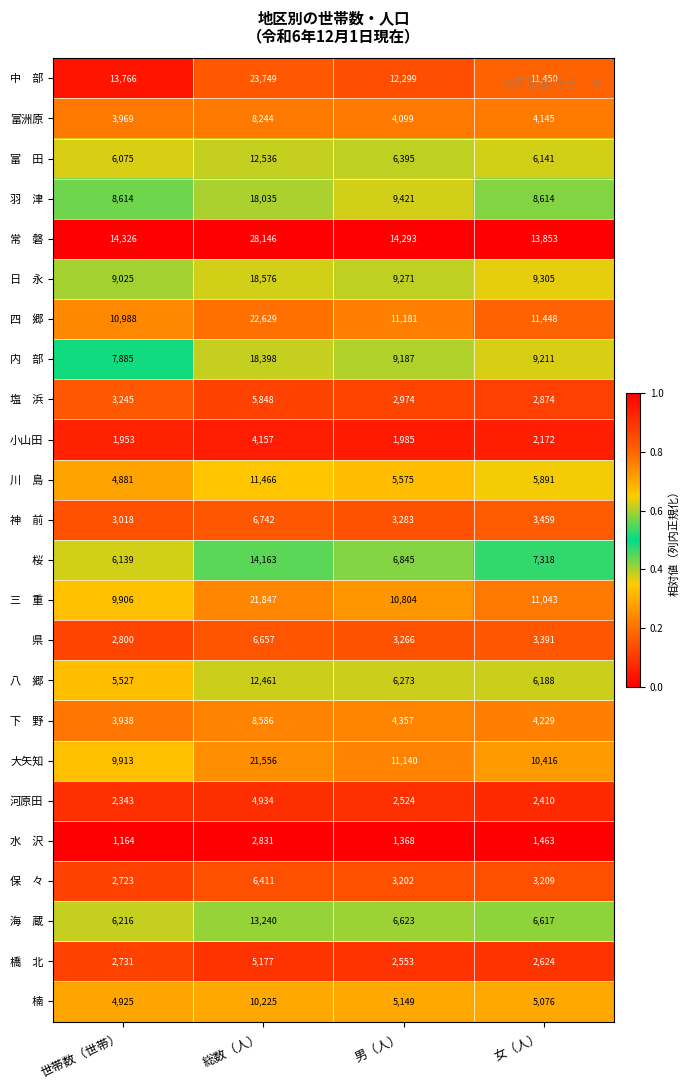

How many distinct data groups are displayed?

24